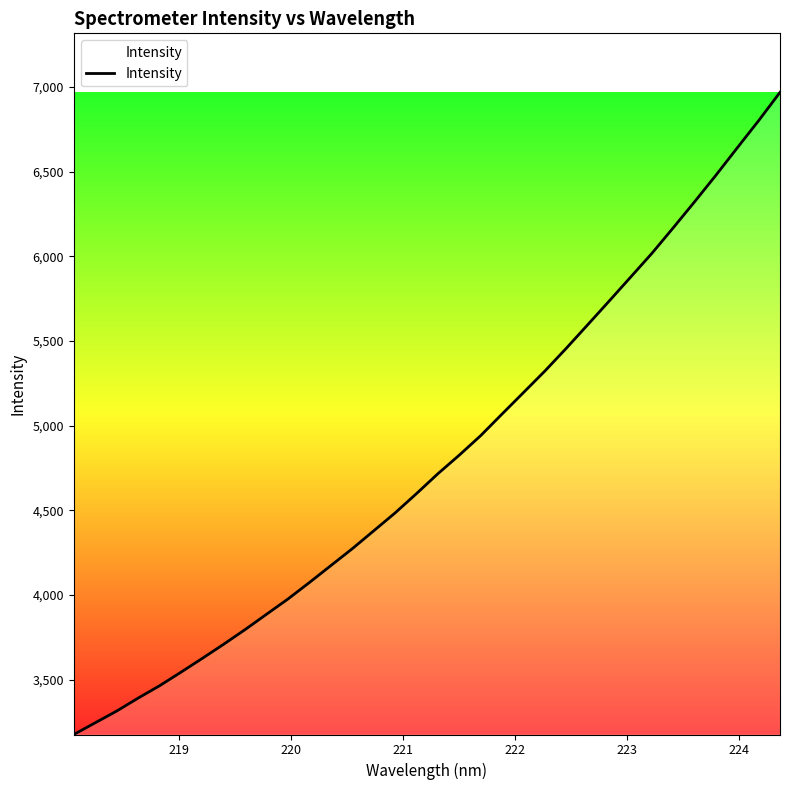

What is the greatest value displayed?

6968.4